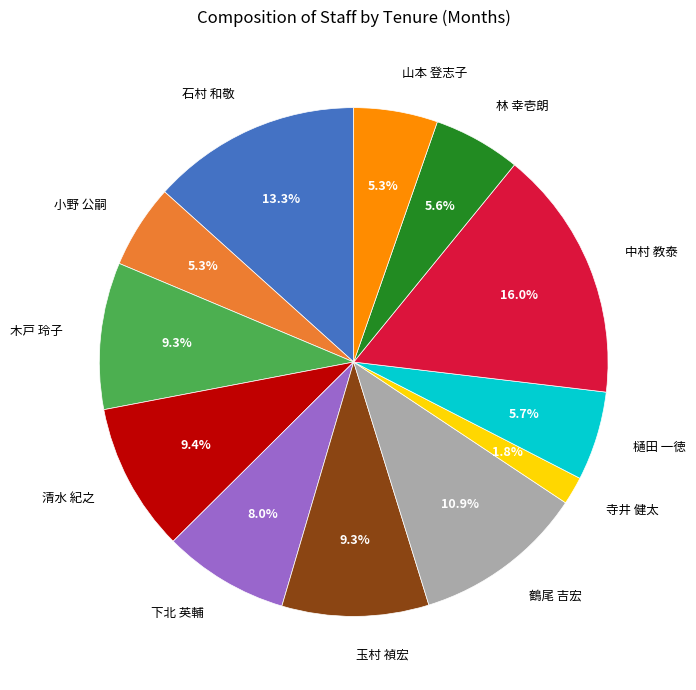

True or false: 石村 和敬 accounts for 13% of the total.

True